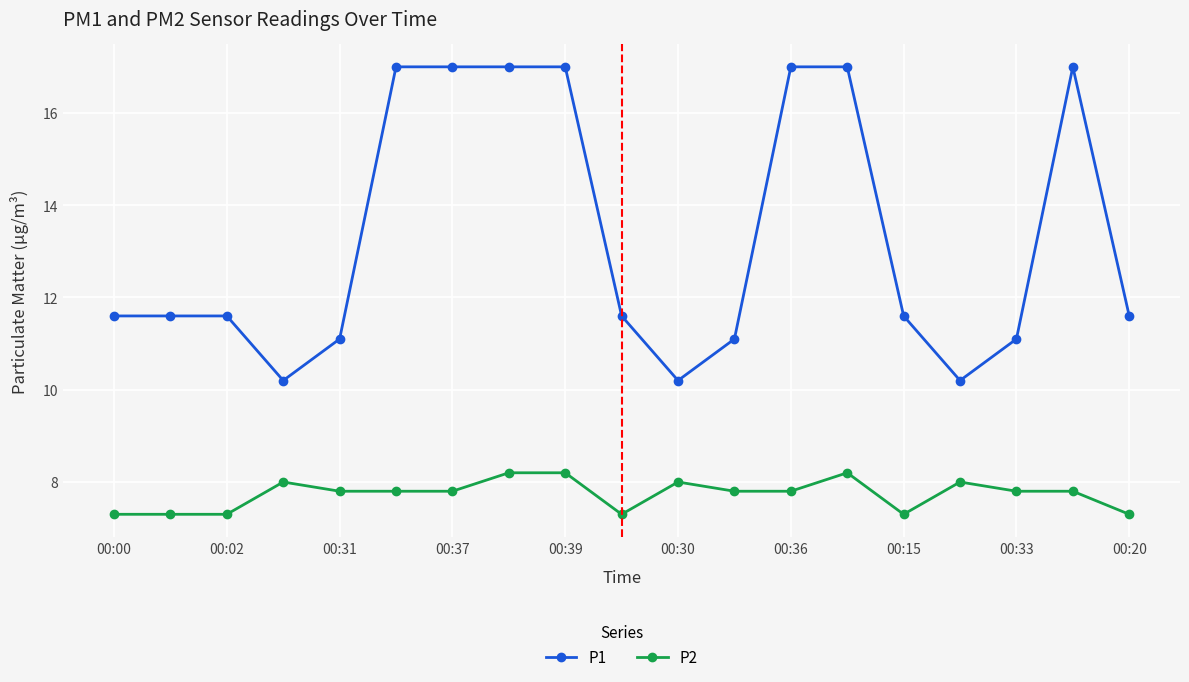

List the series in order of their overall mean, highest first.

P1, P2